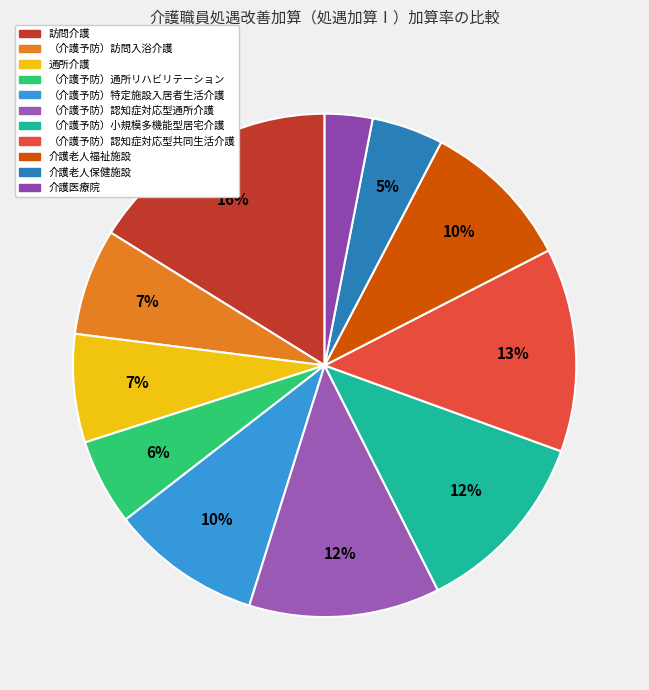

What portion of the pie excludes （介護予防）訪問入浴介護?

93.2%